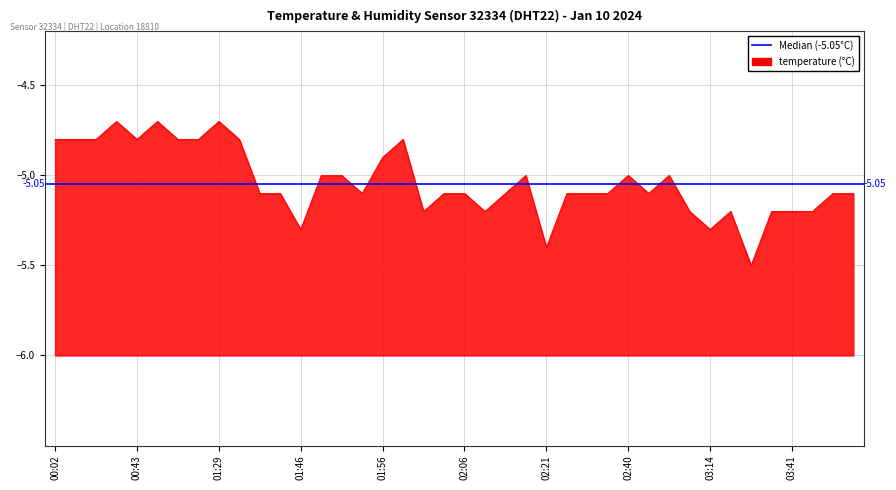

What is the label of the 16th point from the right?

02:21